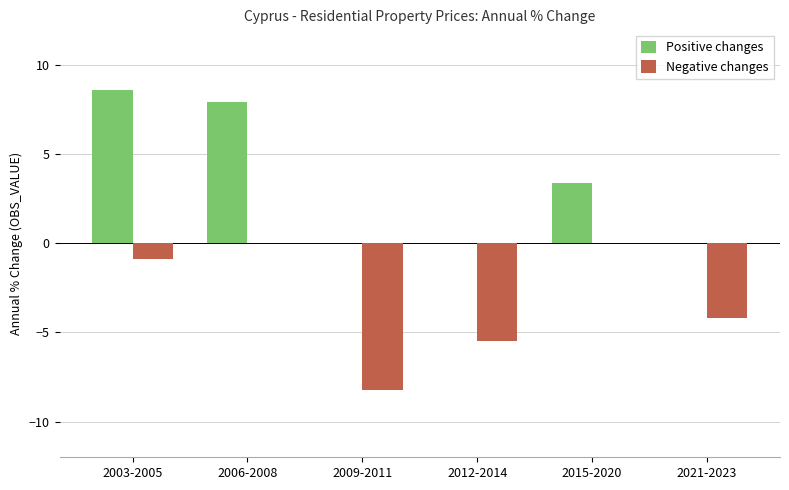

The value of Positive changes at 2006-2008 is 3.1. True or false?

False